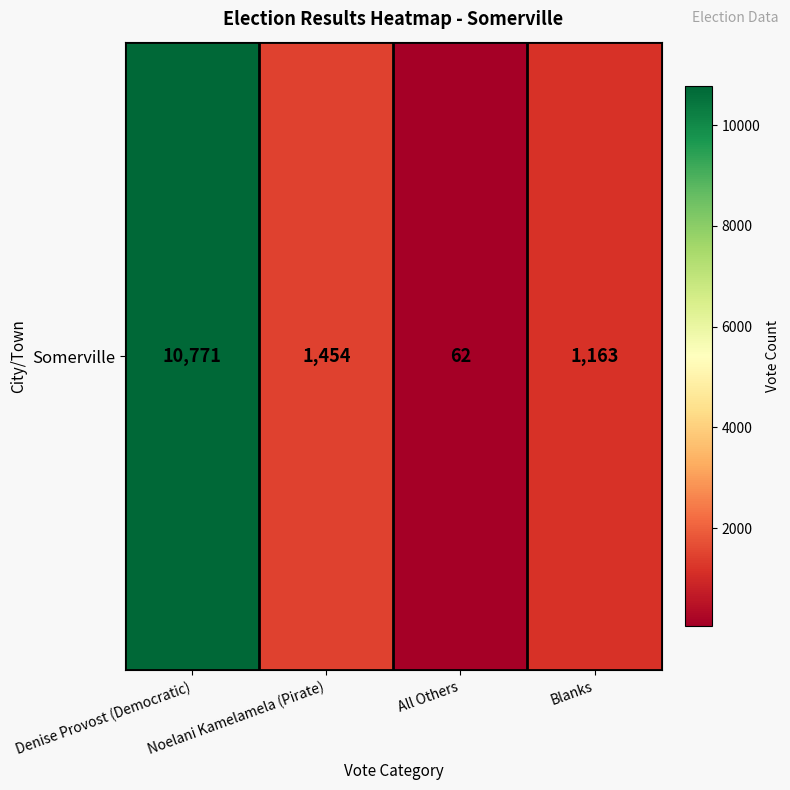

List the labels in order of value, largest first.

Denise Provost (Democratic), Noelani Kamelamela (Pirate), Blanks, All Others